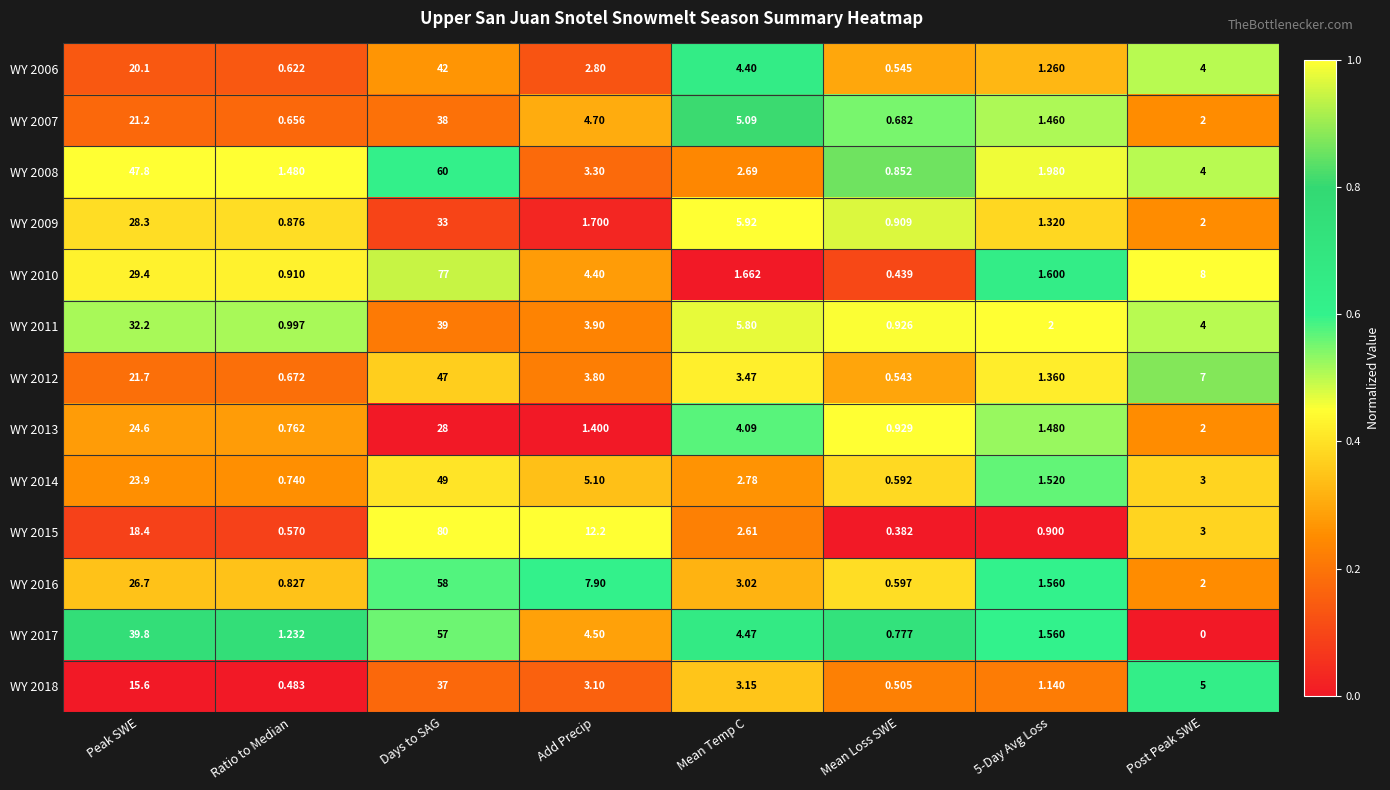

Which category has the highest value in the WY 2013 series?

Days to SAG